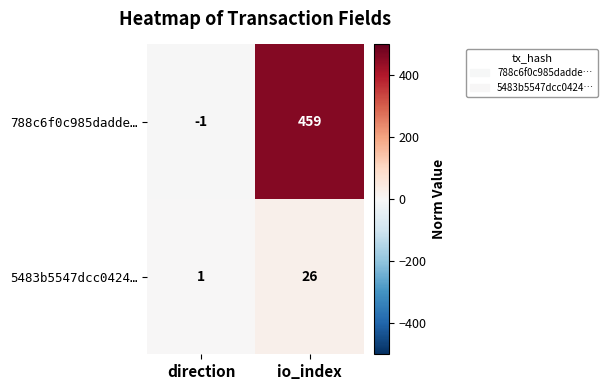

What value does the 5483b5547dcc0424… series have at io_index?

26